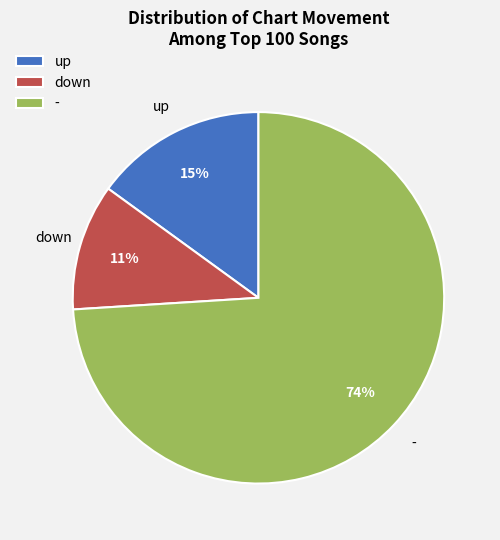

Which slice represents more than half of the pie?

-